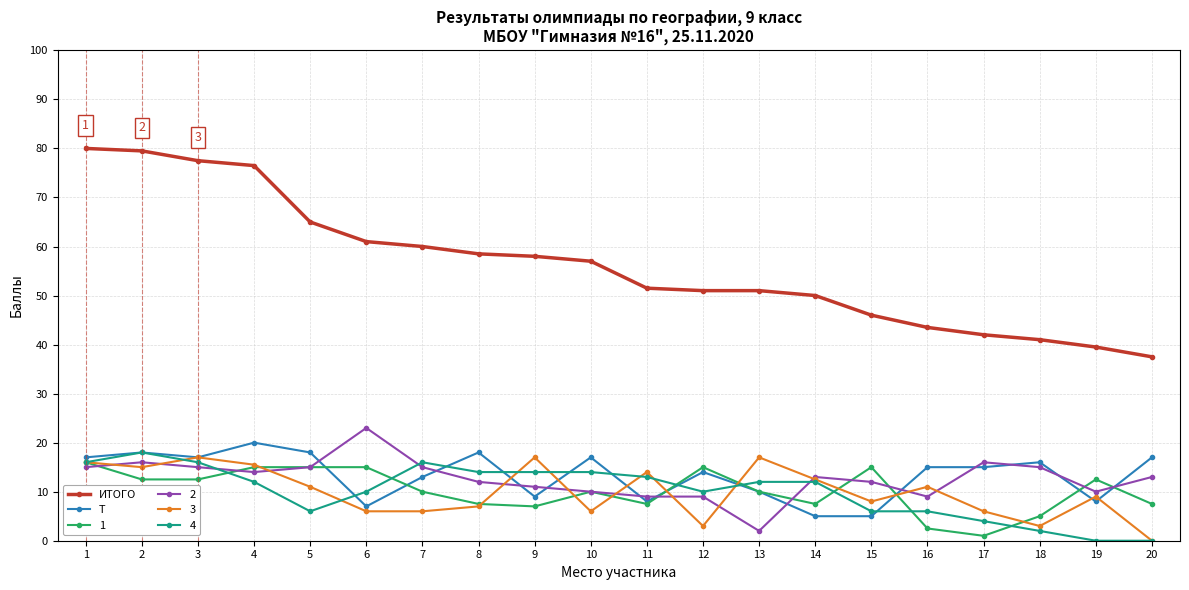

List the series in order of their peak value, highest first.

ИТОГО, 2, Т, 4, 3, 1